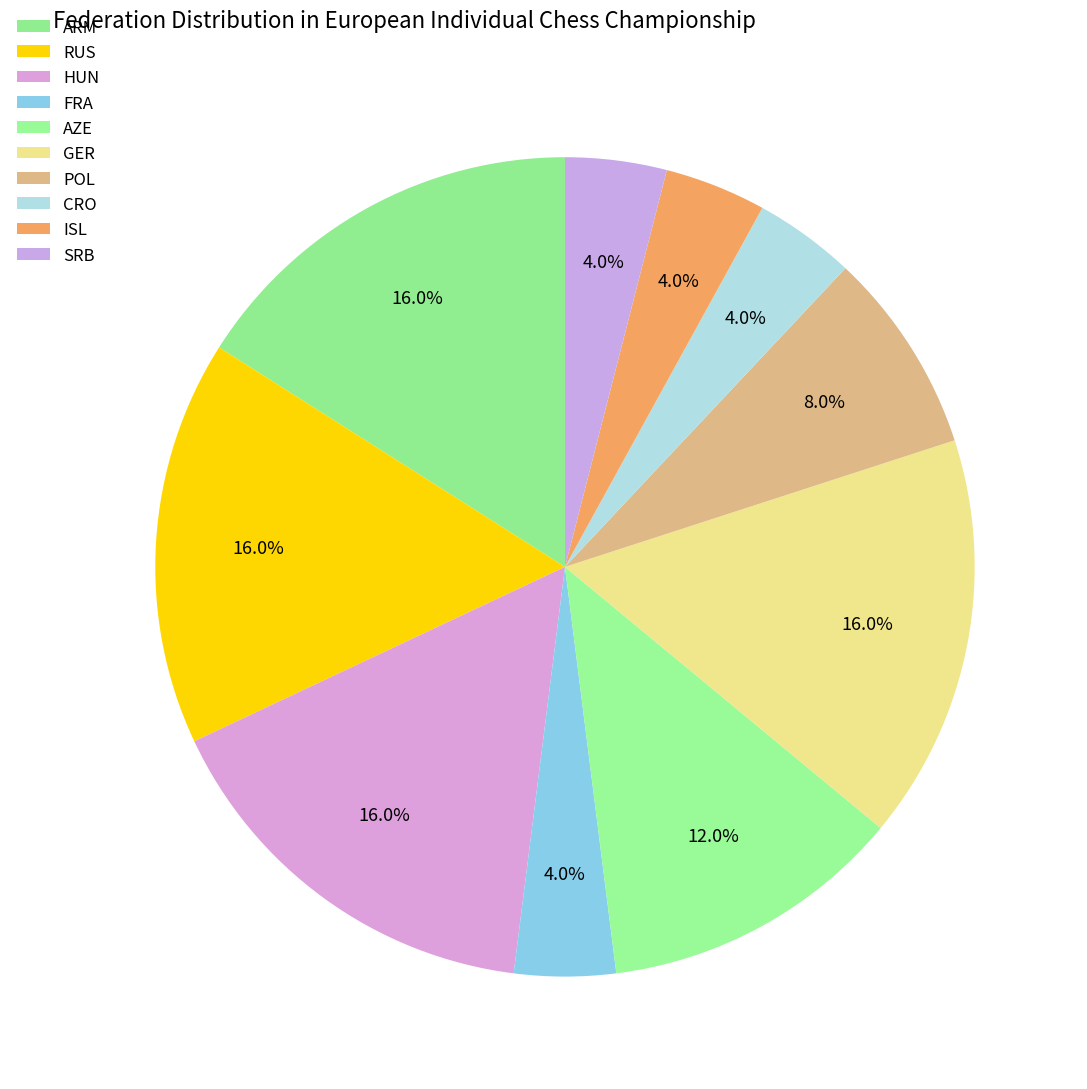

What is the ratio of the value at ISL to the value at RUS?

0.2